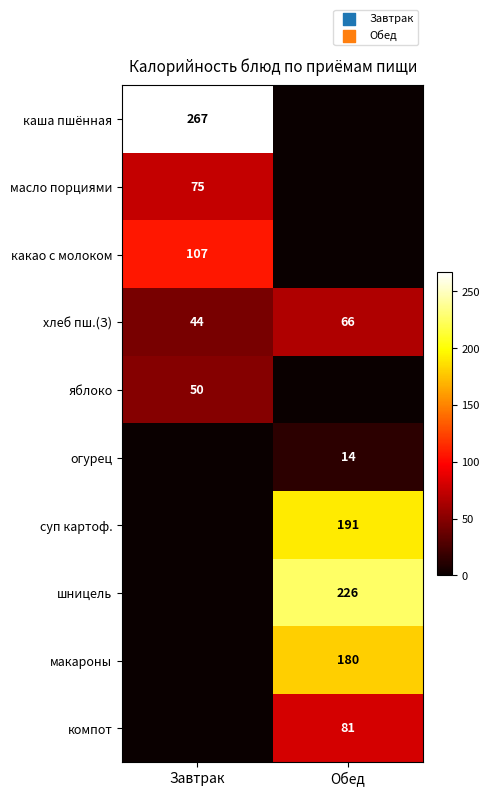

Is the value of шницель at Обед greater than the value of яблоко at Завтрак?

Yes